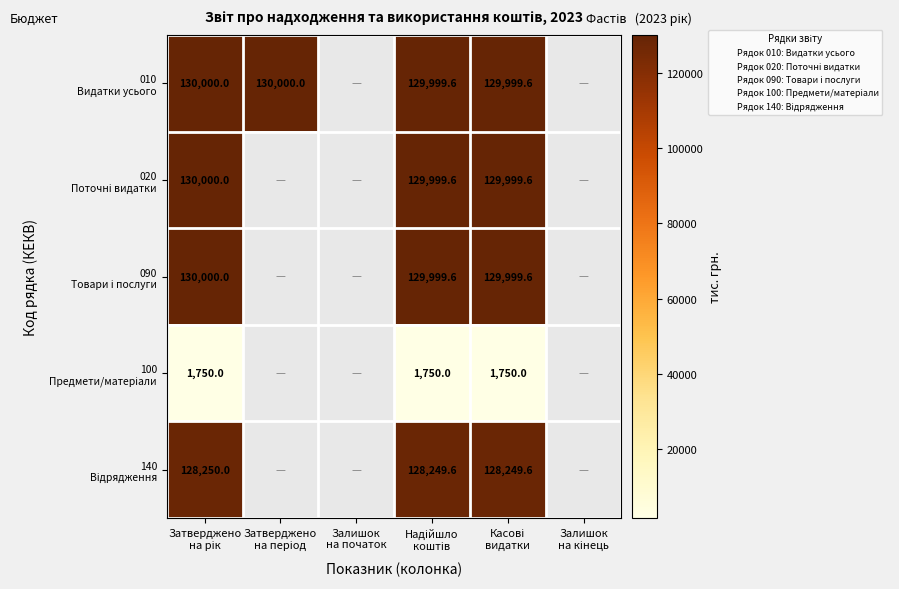

Which label corresponds to the smallest value in the chart?

Затверджено
на рік